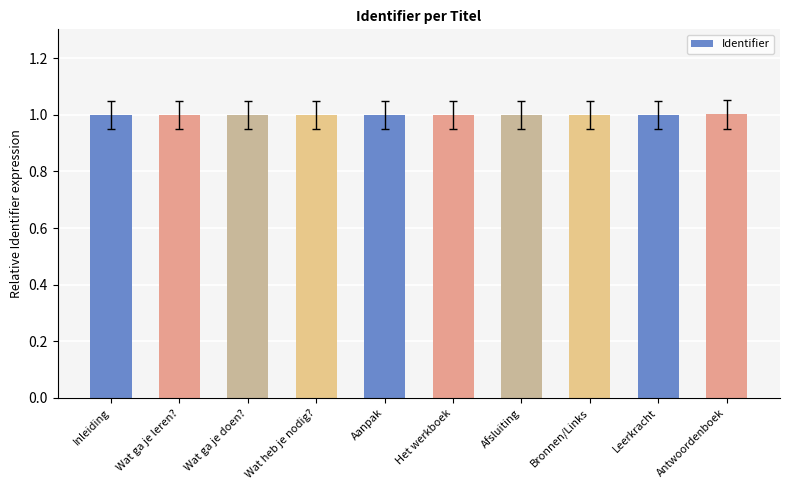

What is the value of the 3rd bar from the left?

1.0